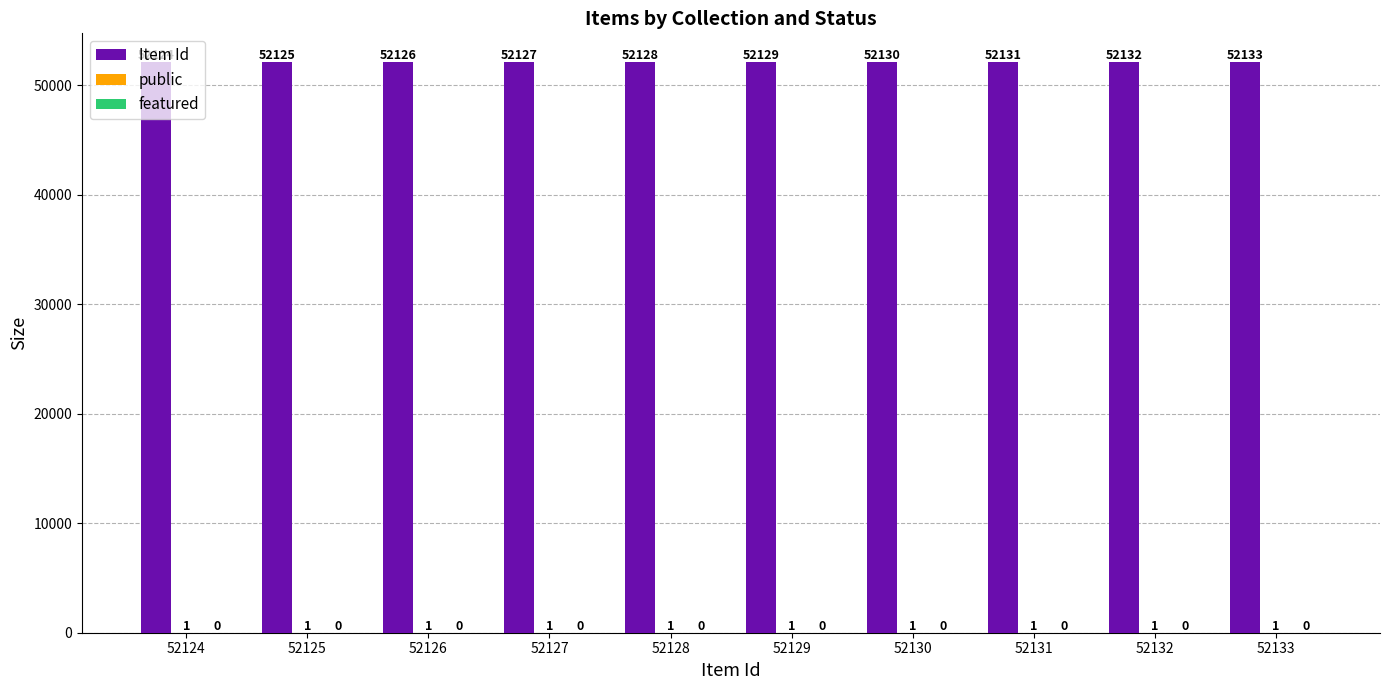

Is it true that Item Id equals 52129 at 52129?

True